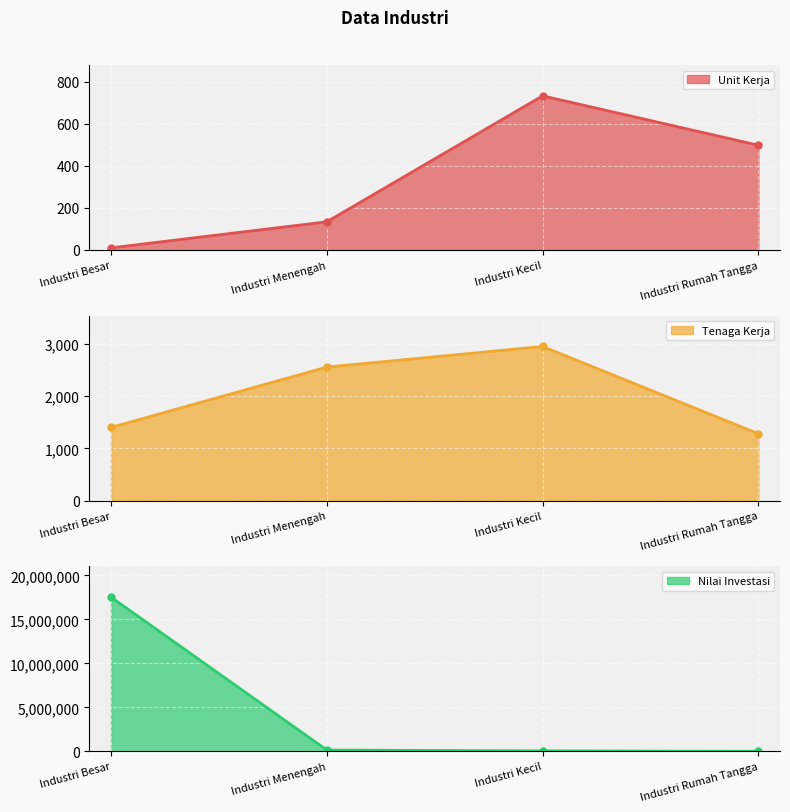

Which label corresponds to the smallest value in the chart?

Industri Besar